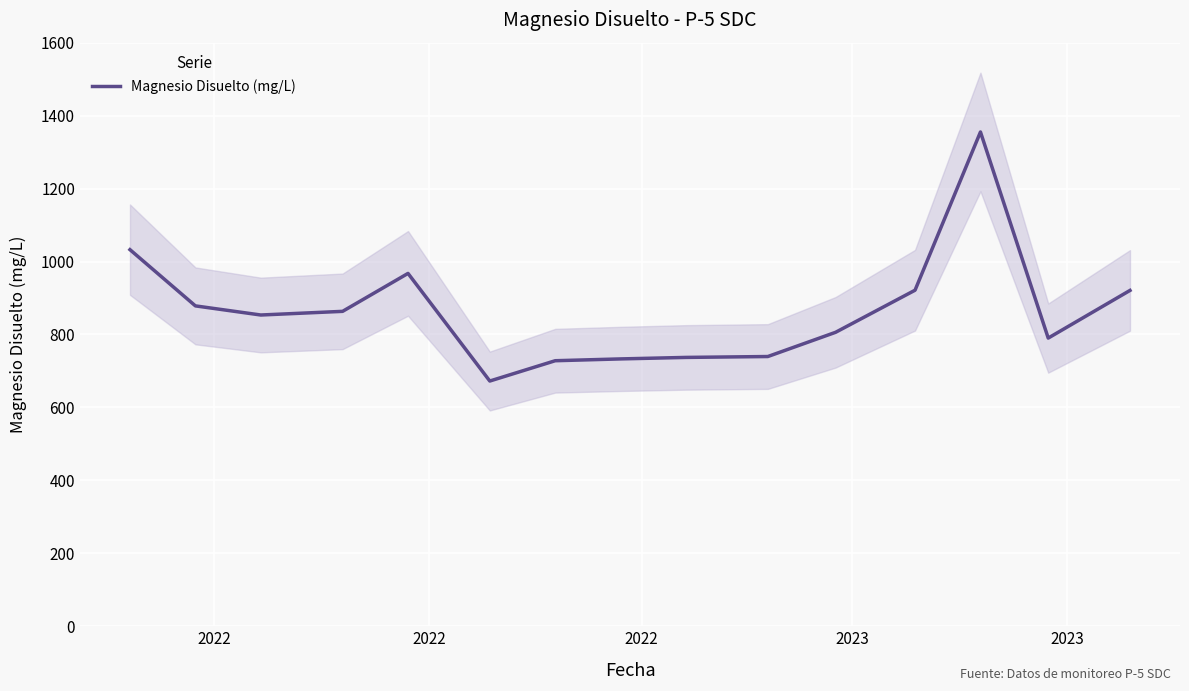

What is the maximum value for Magnesio Disuelto (mg/L)?

1355.1